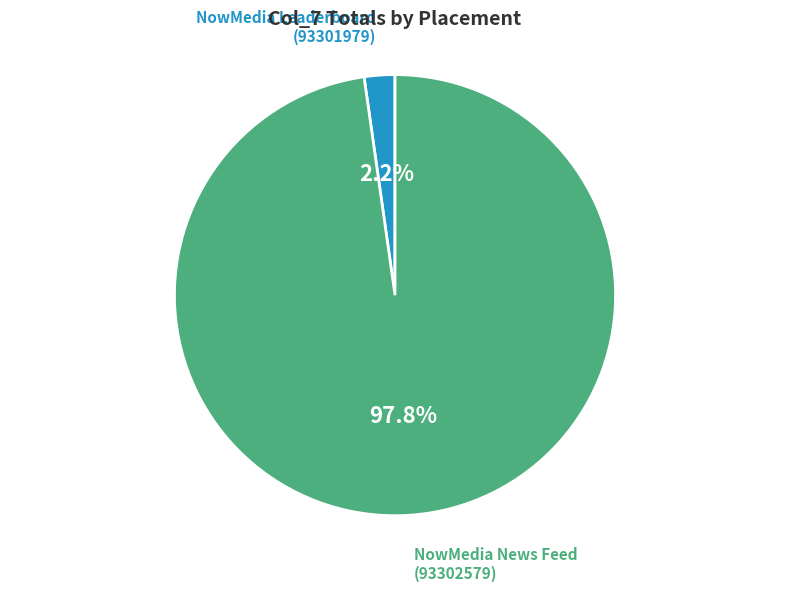

Rank the categories by value from lowest to highest.

NowMedia Leaderboard (93301979), NowMedia News Feed (93302579)